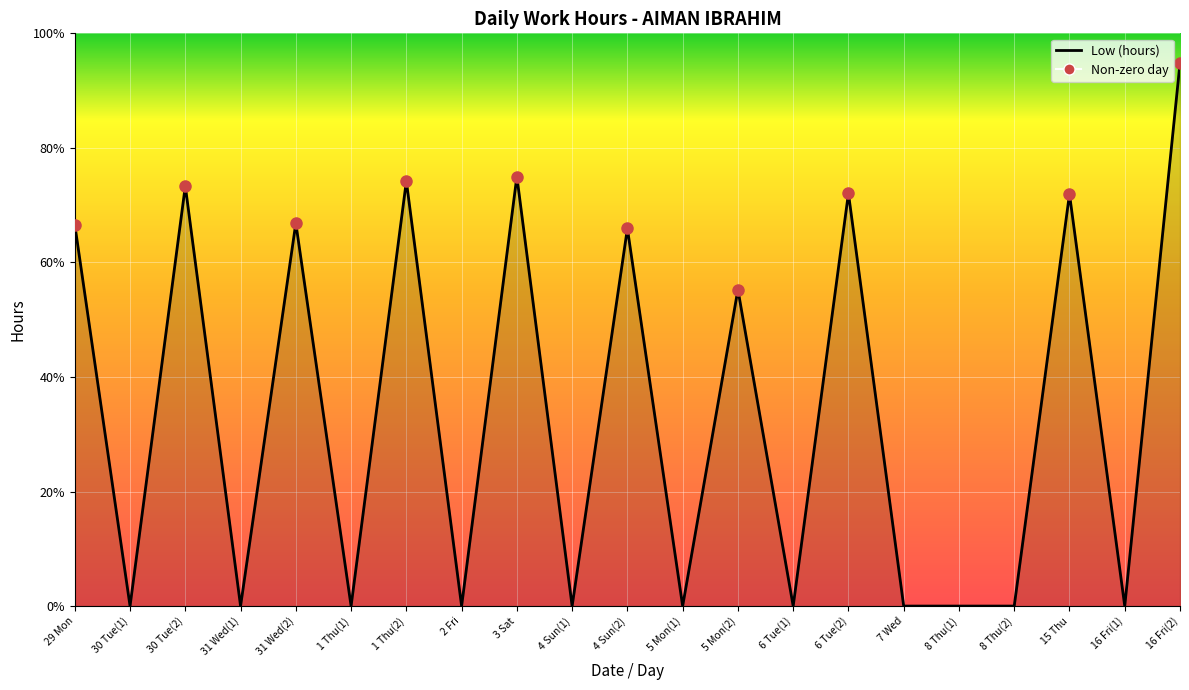

Does the chart display data point markers on the line(s)?

No